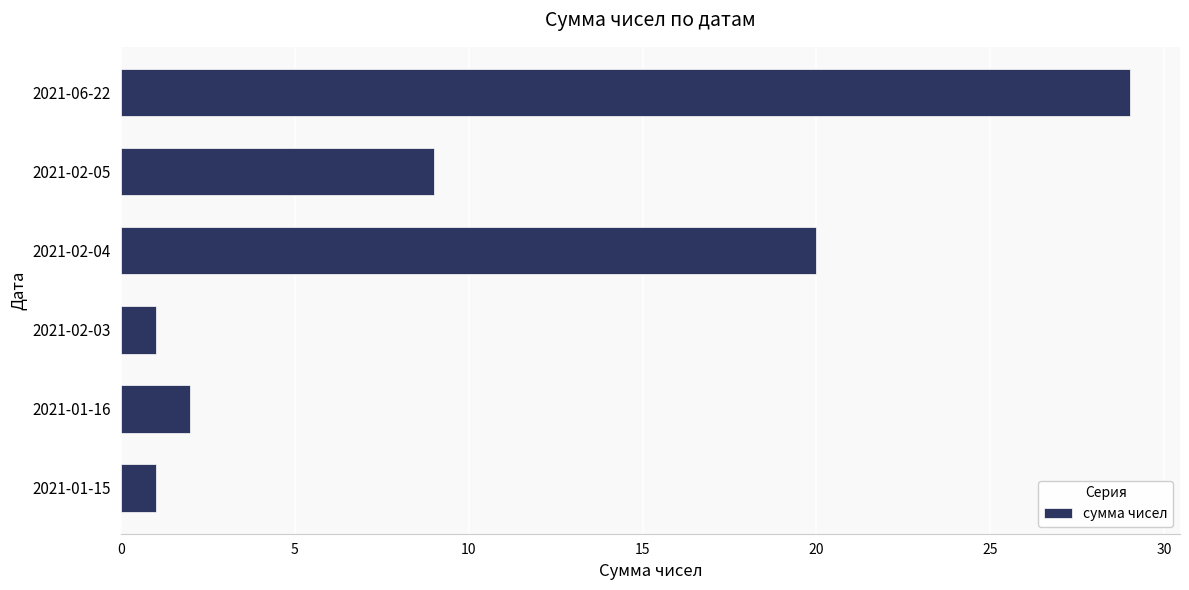

Which has a higher value, 2021-02-04 or 2021-02-05?

2021-02-04